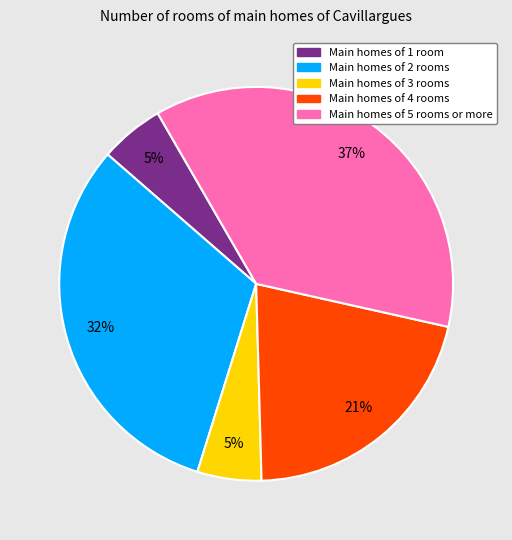

Is there a majority slice in this chart?

No